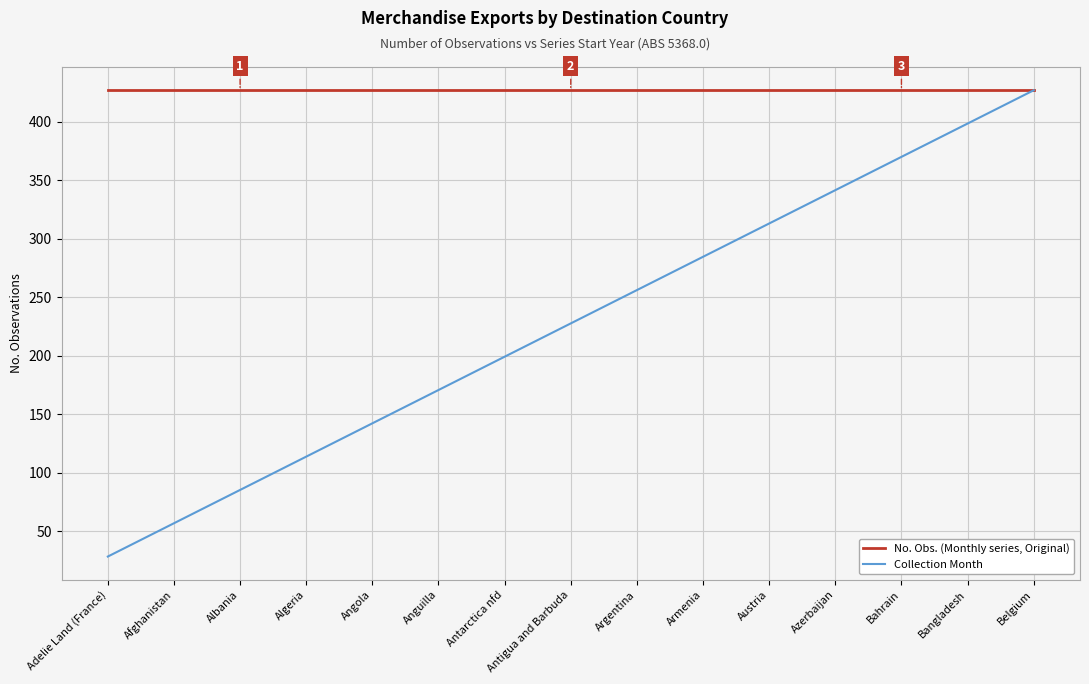

How many lines are shown in the chart?

2